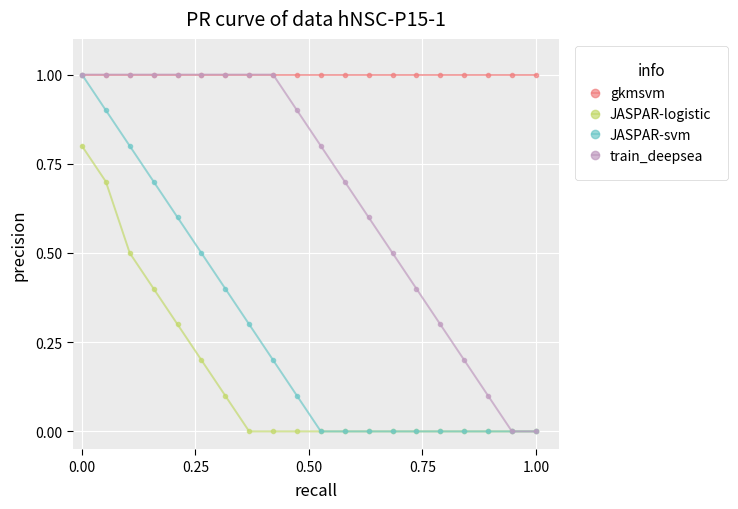

Does the chart have visible grid lines?

Yes